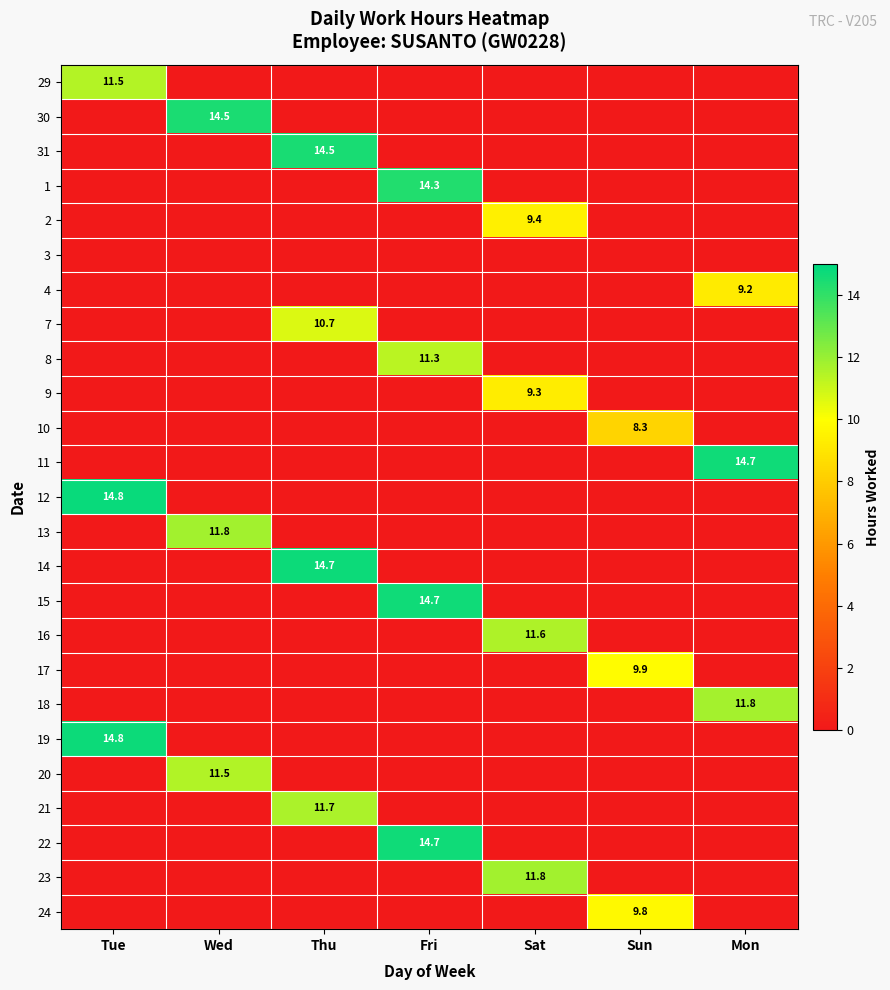

What is the greatest value displayed?

14.8